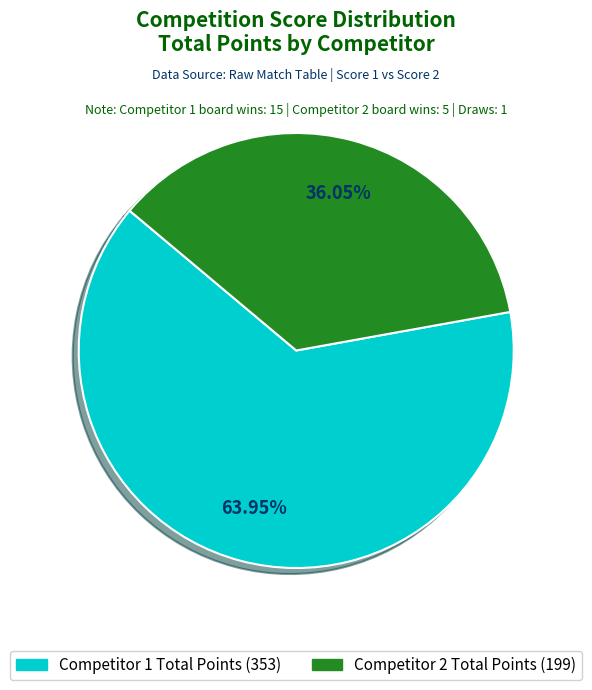

To the nearest percent, what is the difference between the largest and smallest slice percentages?

28%